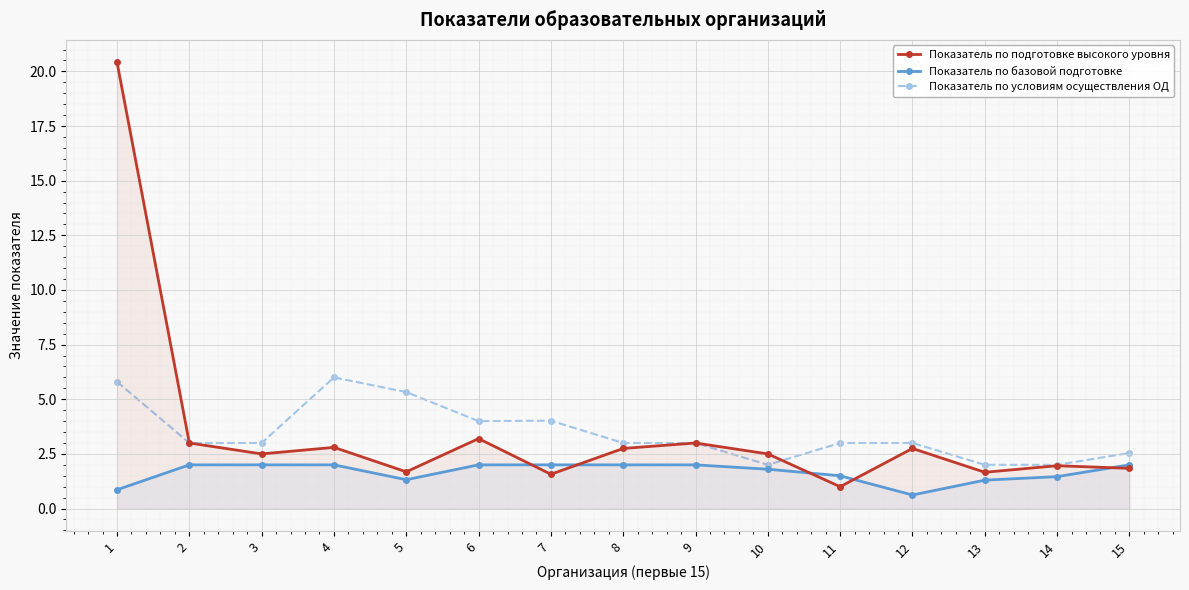

What is the sum of all Показатель по подготовке высокого уровня values?

52.6